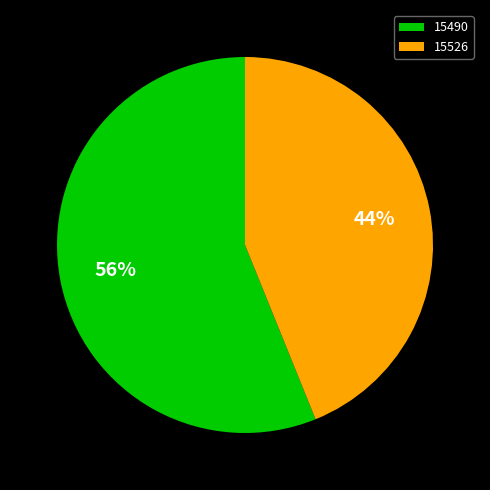

To the nearest percent, what is the difference between the largest and smallest slice percentages?

12%